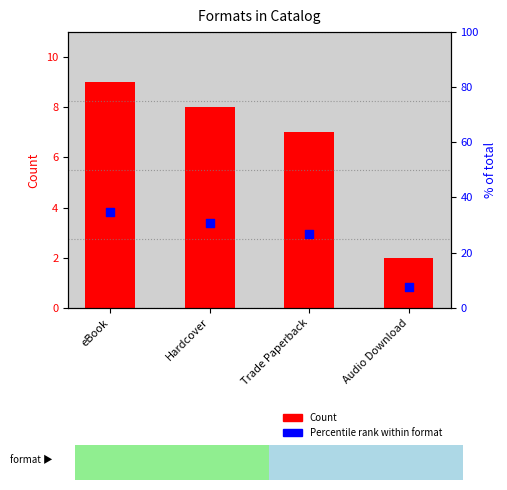

What is the total value across all series at Hardcover?

38.8